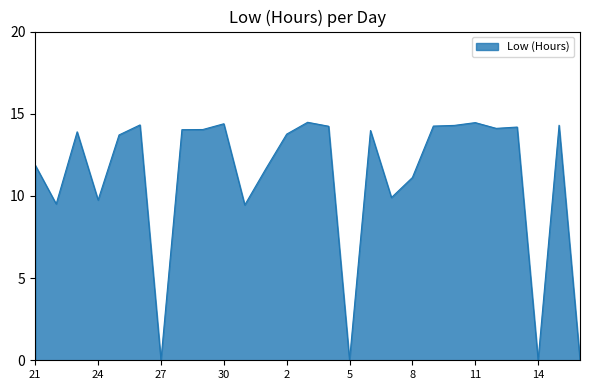

What is the difference between the maximum and minimum values?

14.5